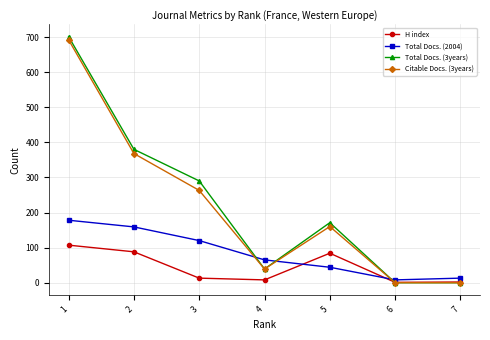

What is the sum of the Total Docs. (3years) values at 6 and 5?

171